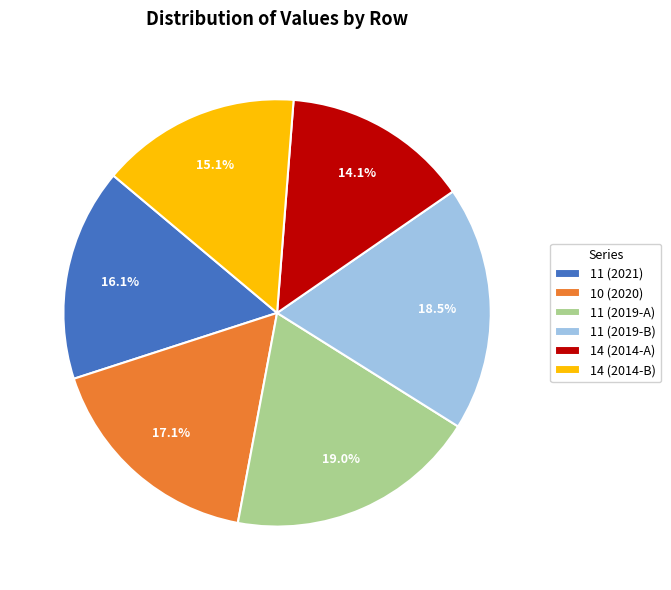

How many slices are in this pie chart?

6